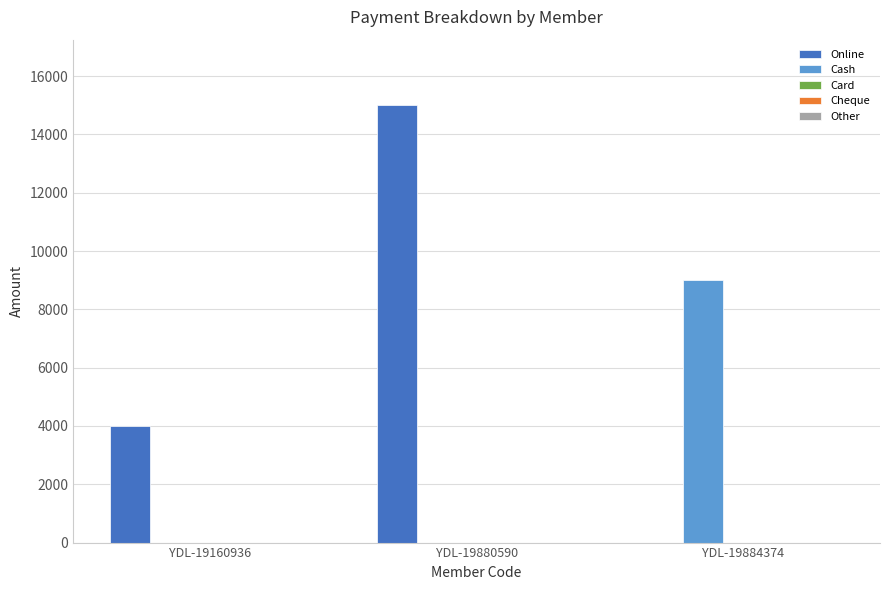

What is the sum of the Cash values at YDL-19160936 and YDL-19884374?

9000